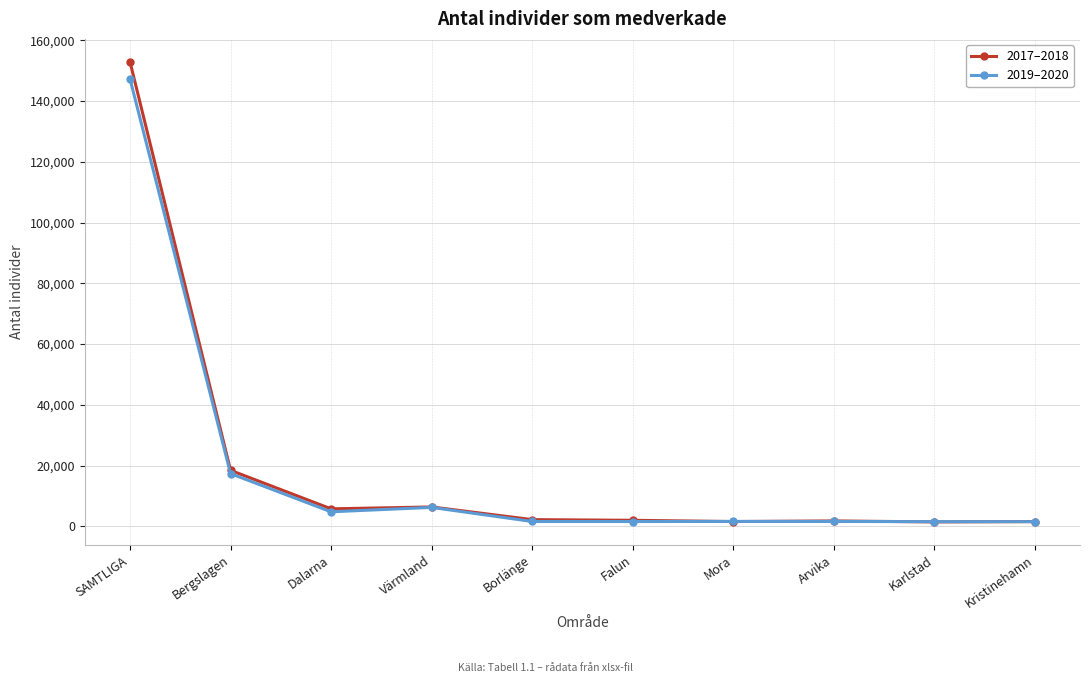

What is the spread (max minus min) of values at Arvika?

165